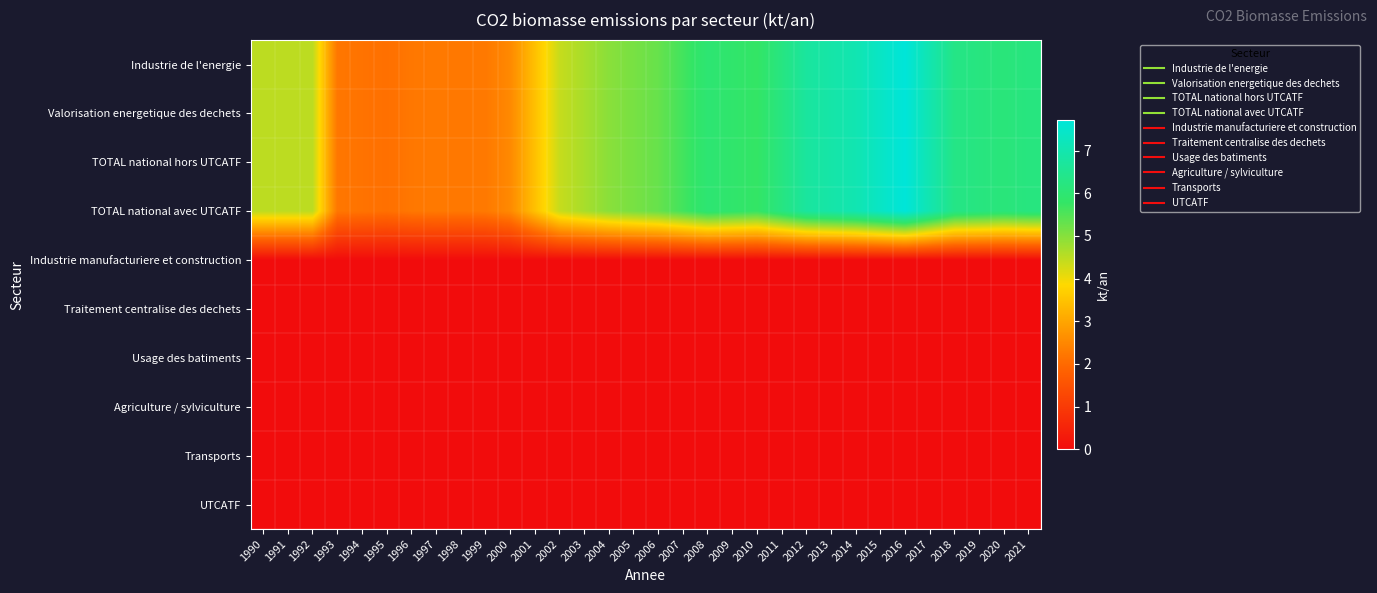

Which series has the largest total across all categories?

Industrie de l'energie